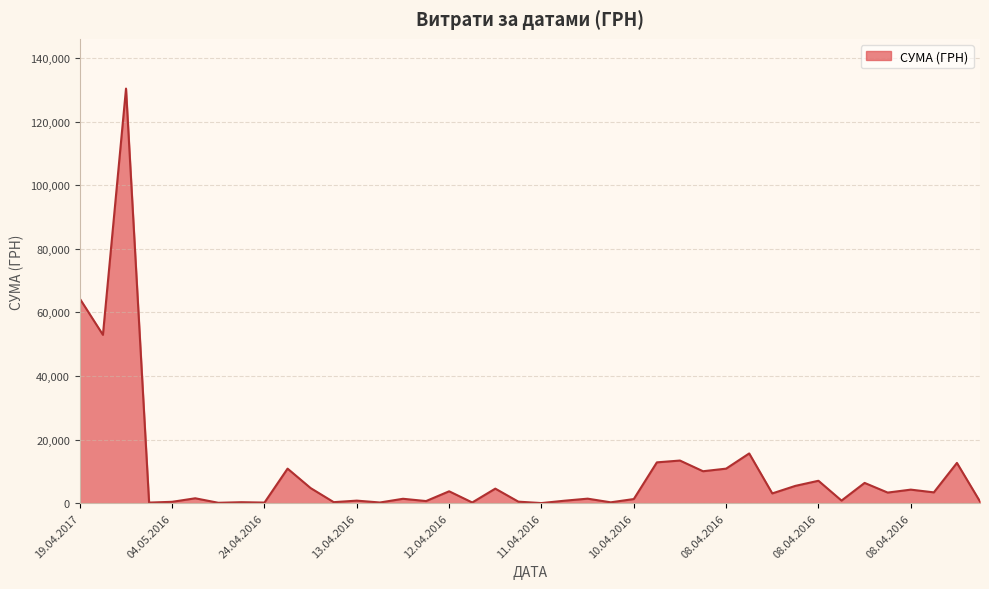

Count the number of categories in the chart.

40